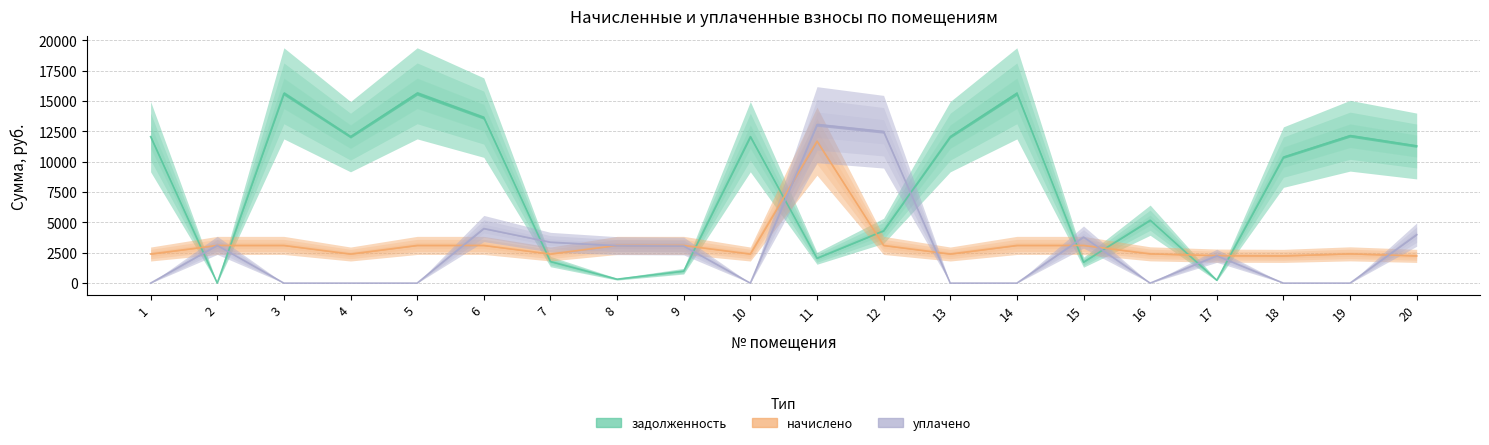

What is the sum of all задолженность values?

159261.9